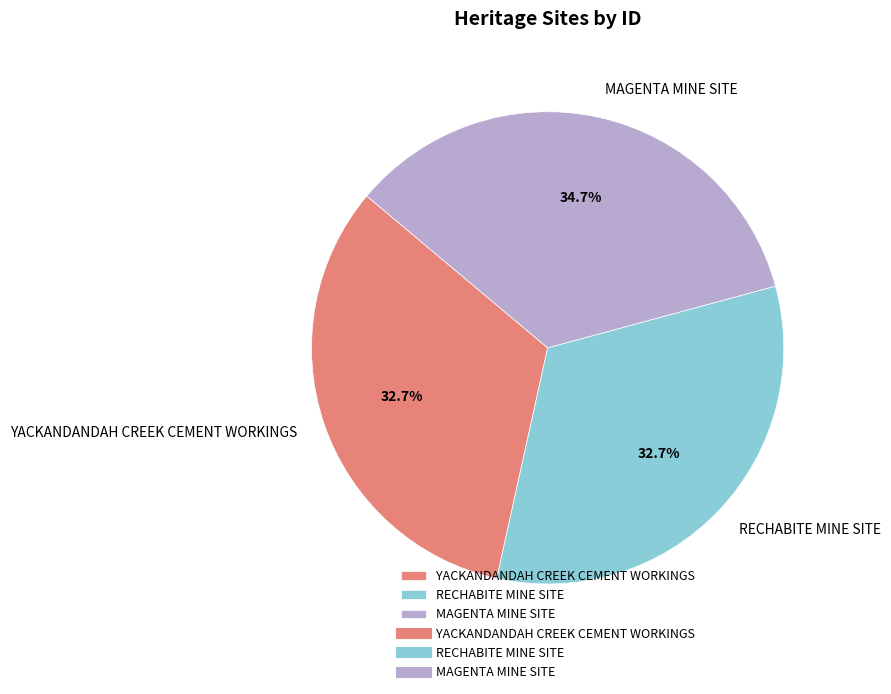

True or false: YACKANDANDAH CREEK CEMENT WORKINGS accounts for 33% of the total.

True